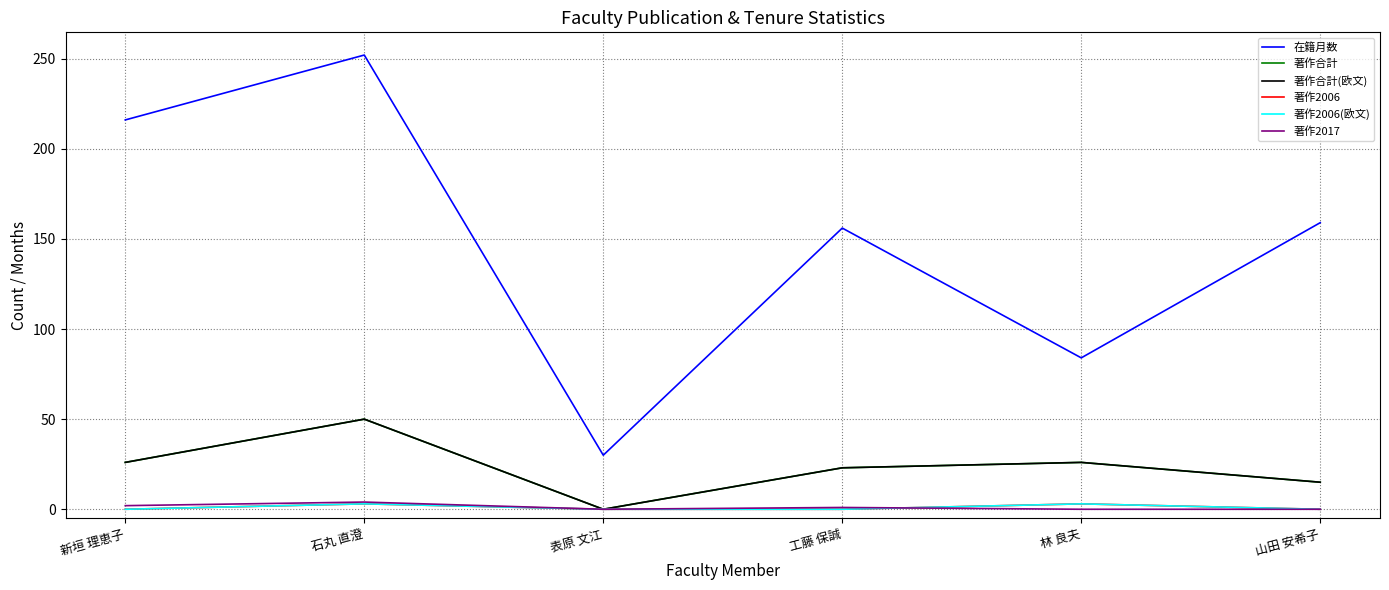

Is this an area chart (filled region under the line)?

No